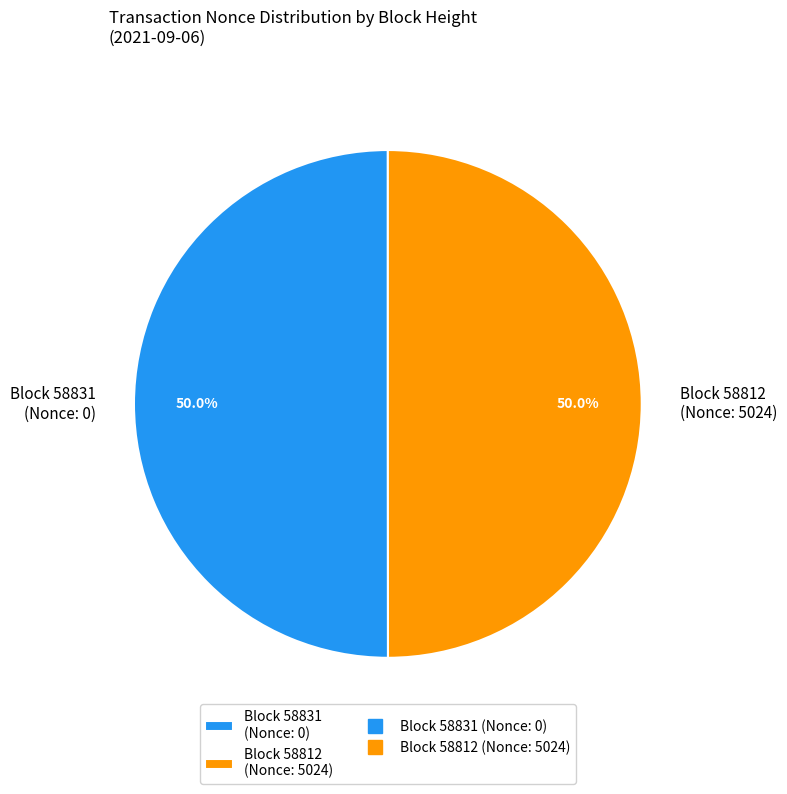

Combined, what portion of the pie is Block 58831 (Nonce: 0) and Block 58812 (Nonce: 5024)?

100.0%